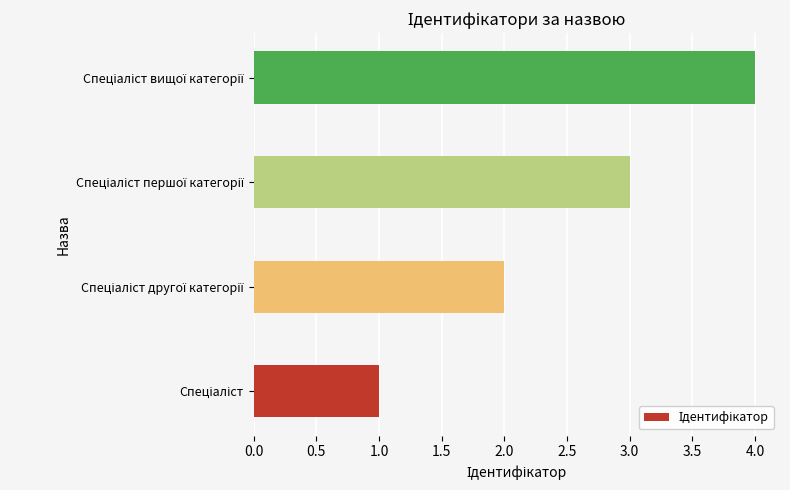

What is the greatest value displayed?

4